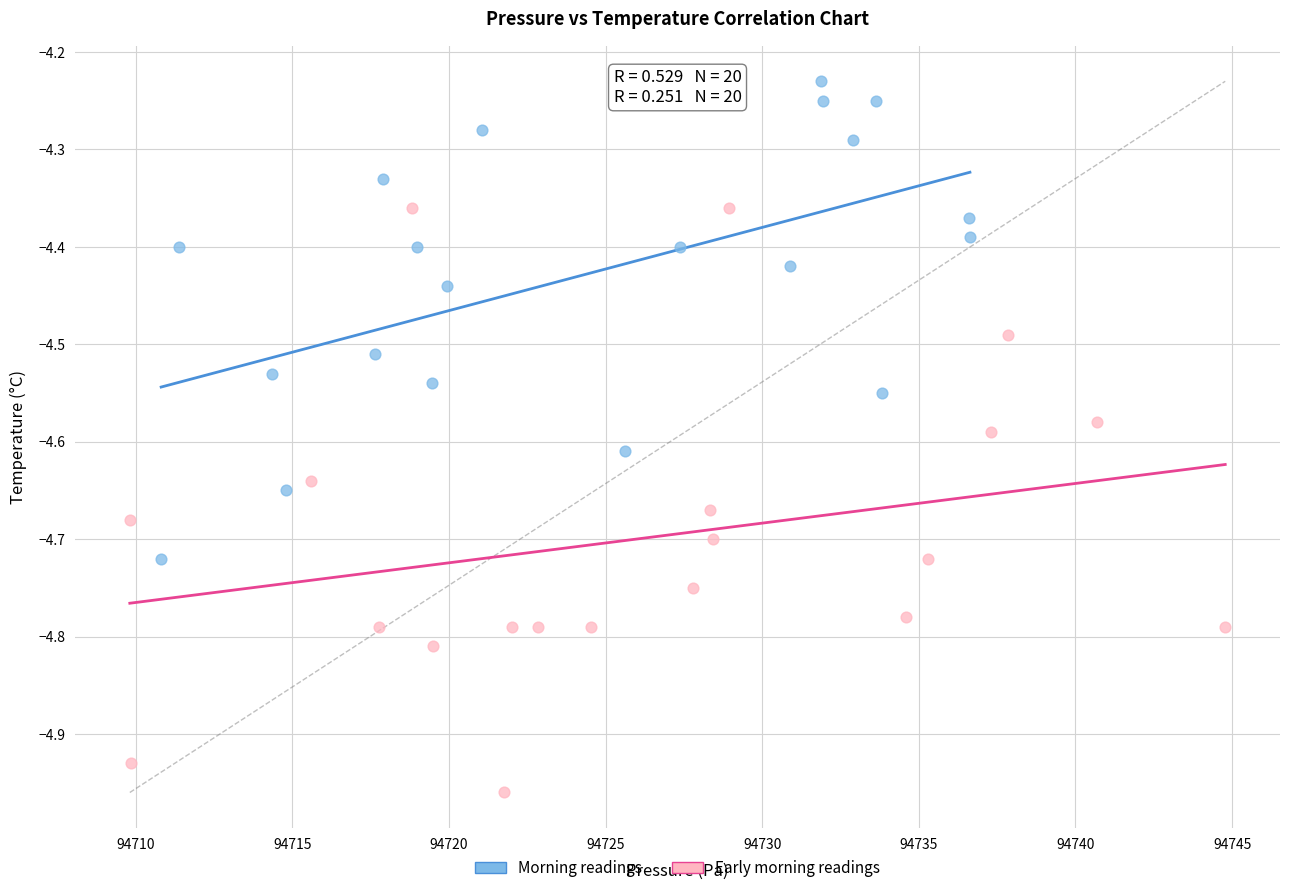

Which series has the widest spread of Y values?

Early morning readings